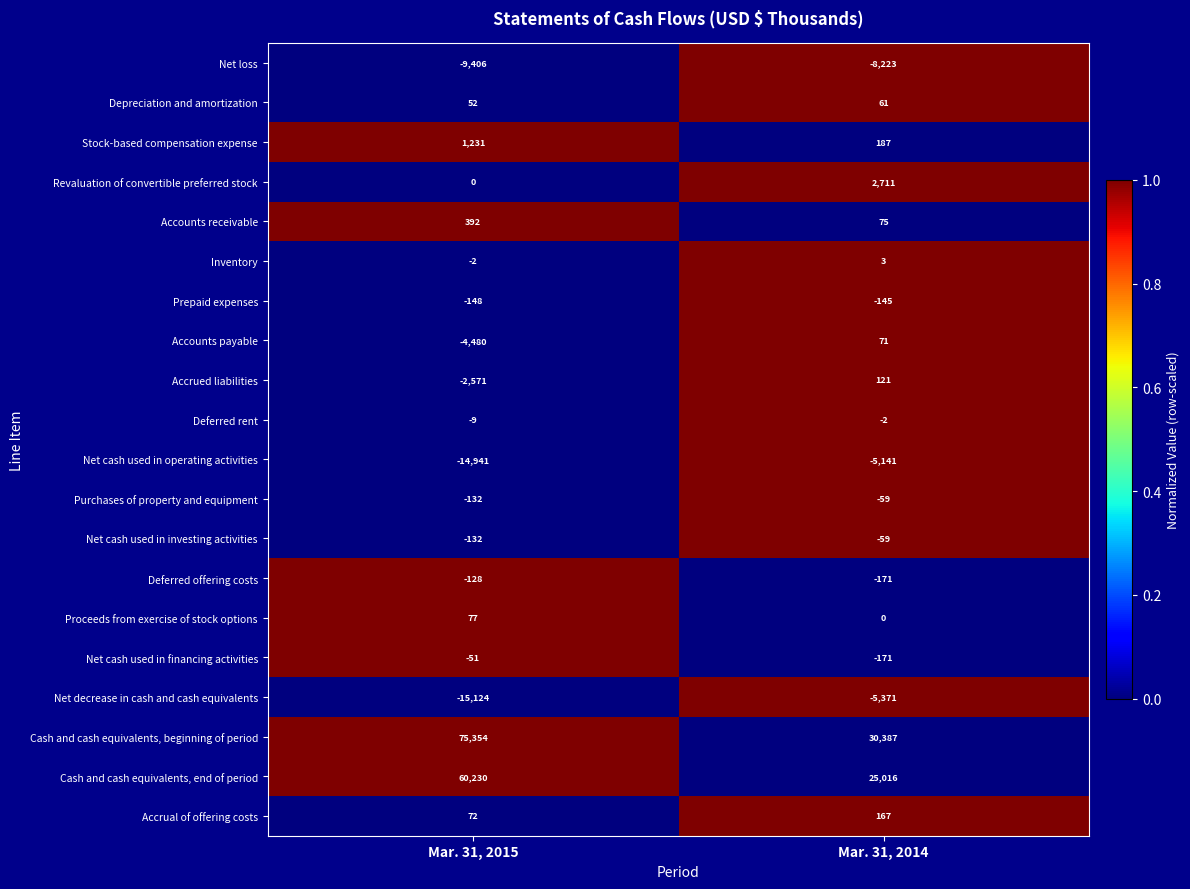

What is the approximate value of Inventory at Mar. 31, 2014?

3